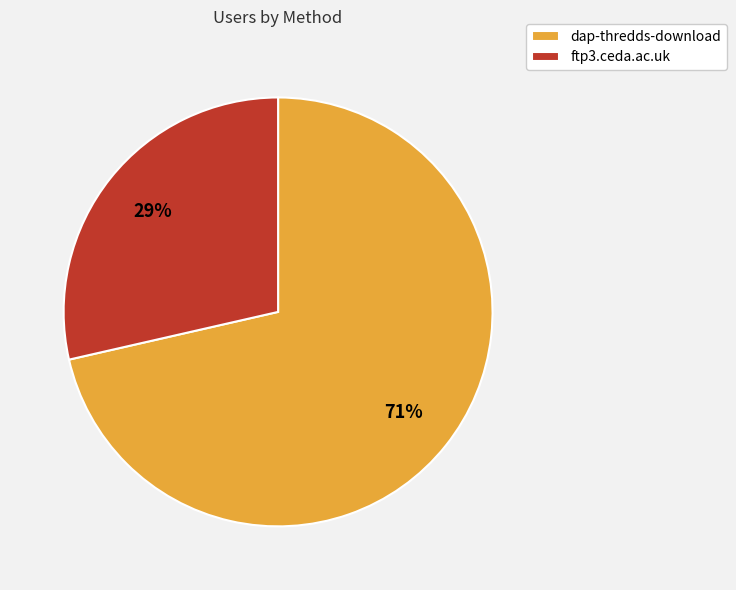

Is it true that ftp3.ceda.ac.uk is 20% of the pie?

False